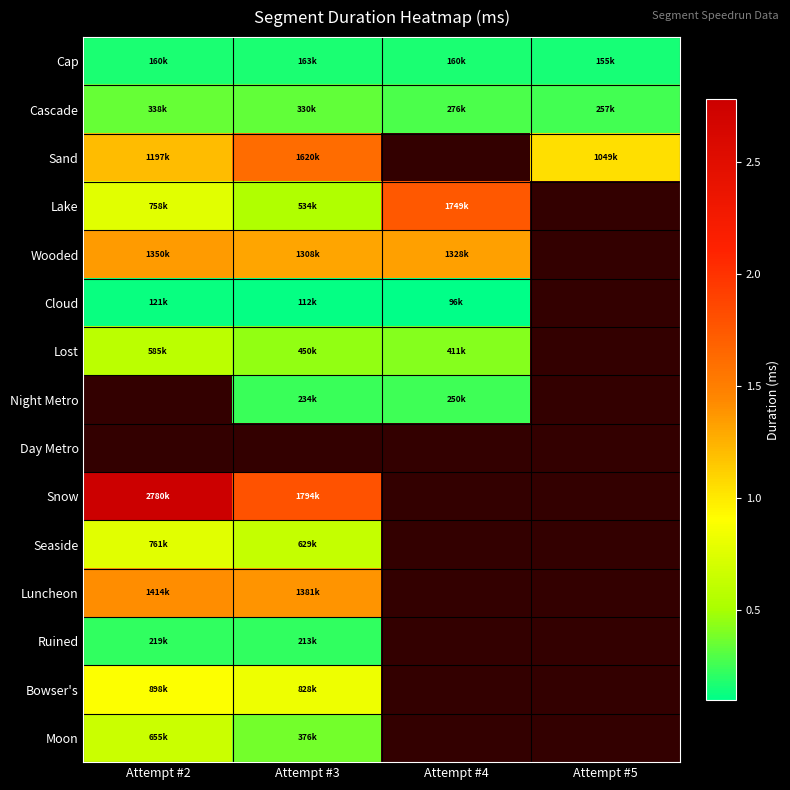

Rank the series at Attempt #3 from highest to lowest value.

Sand, Day Metro, Snow, Luncheon, Wooded, Bowser's, Seaside, Lake, Lost, Moon, Cascade, Night Metro, Ruined, Cap, Cloud